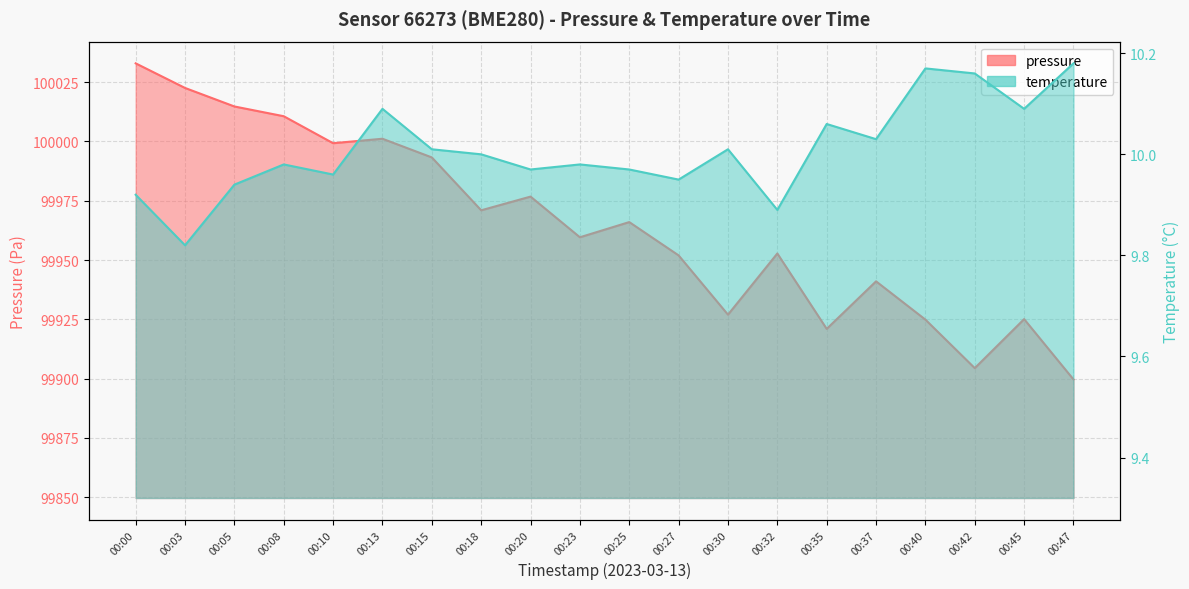

How many data points in temperature are less than 10?

10